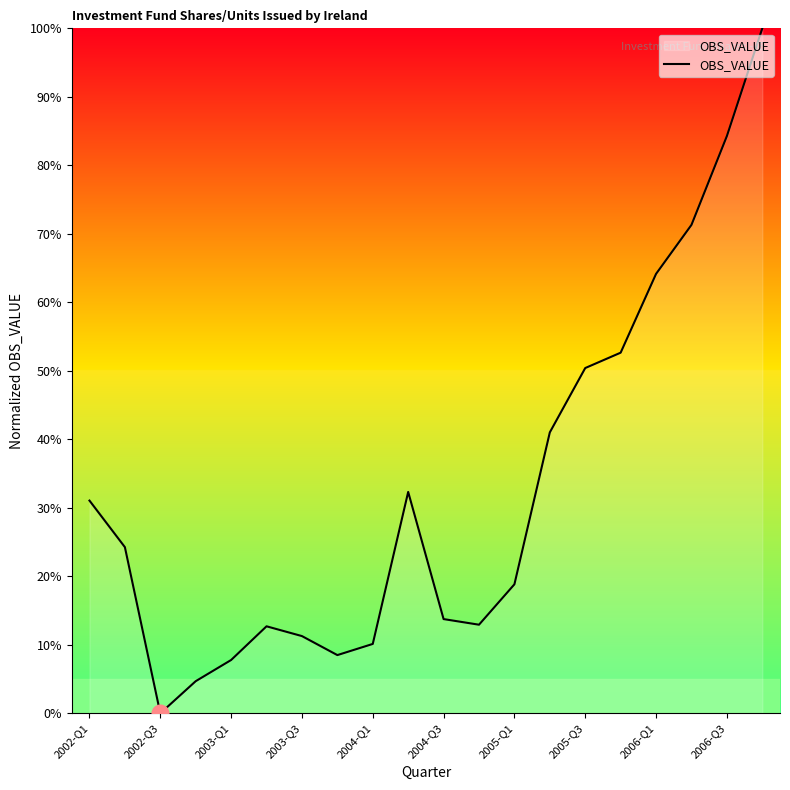

What is the difference between the maximum and minimum values?

100.0